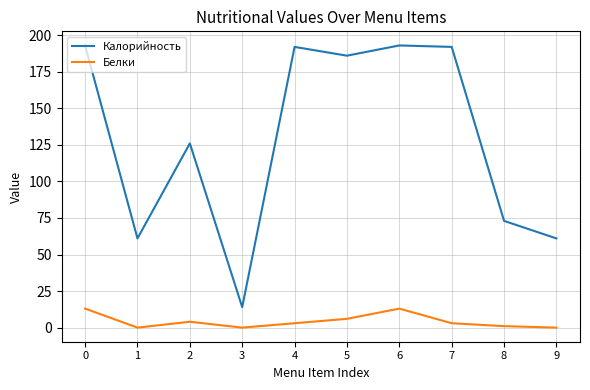

What is the sum of all Калорийность values?

1291